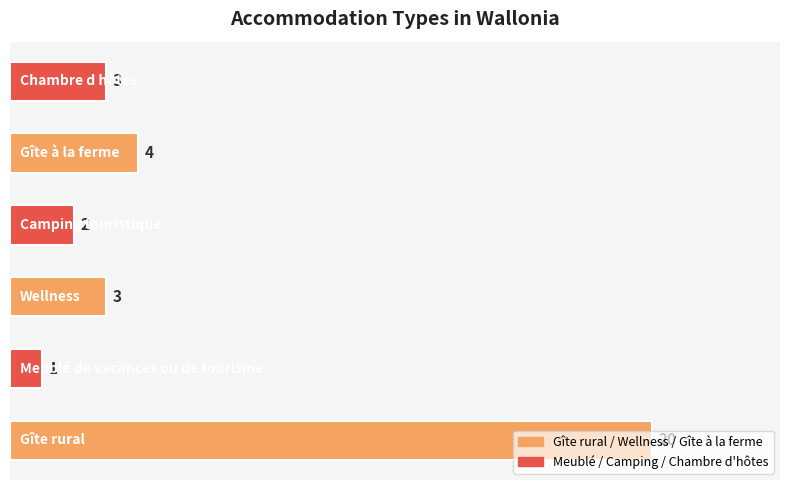

What is the greatest value displayed?

20